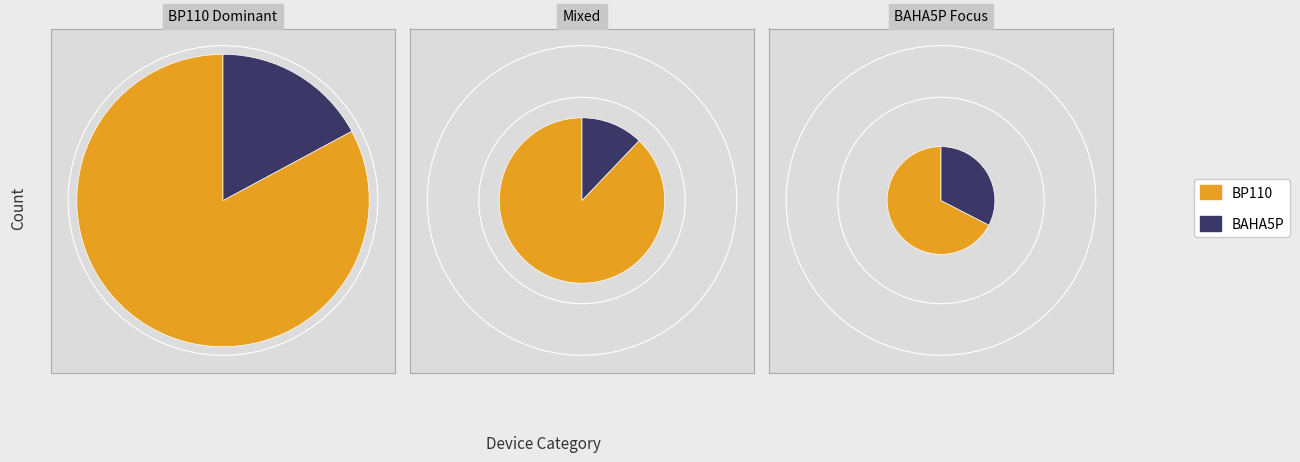

Rank the categories by value from lowest to highest.

BAHA5P, BP110